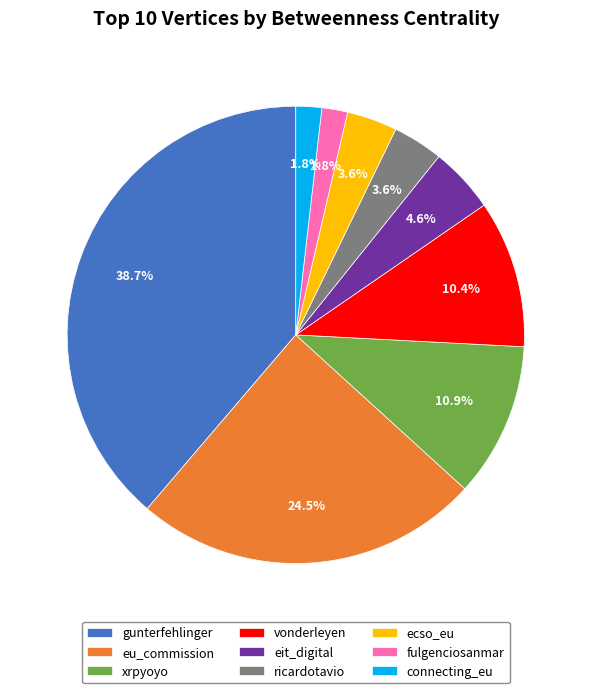

Is the sum of ricardotavio and xrpyoyo greater than half?

No